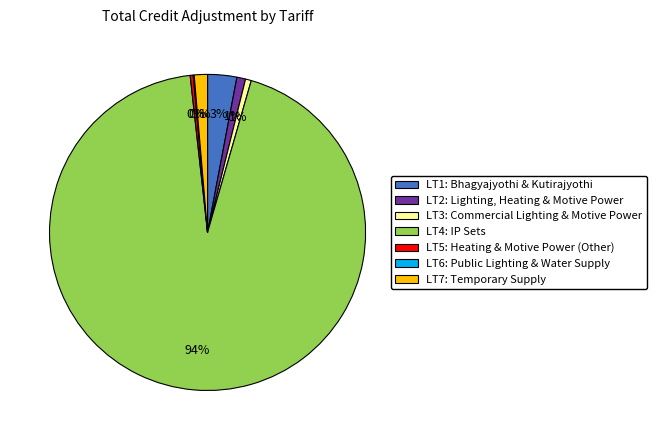

Between LT4: IP Sets and LT1: Bhagyajyothi & Kutirajyothi, which is larger?

LT4: IP Sets